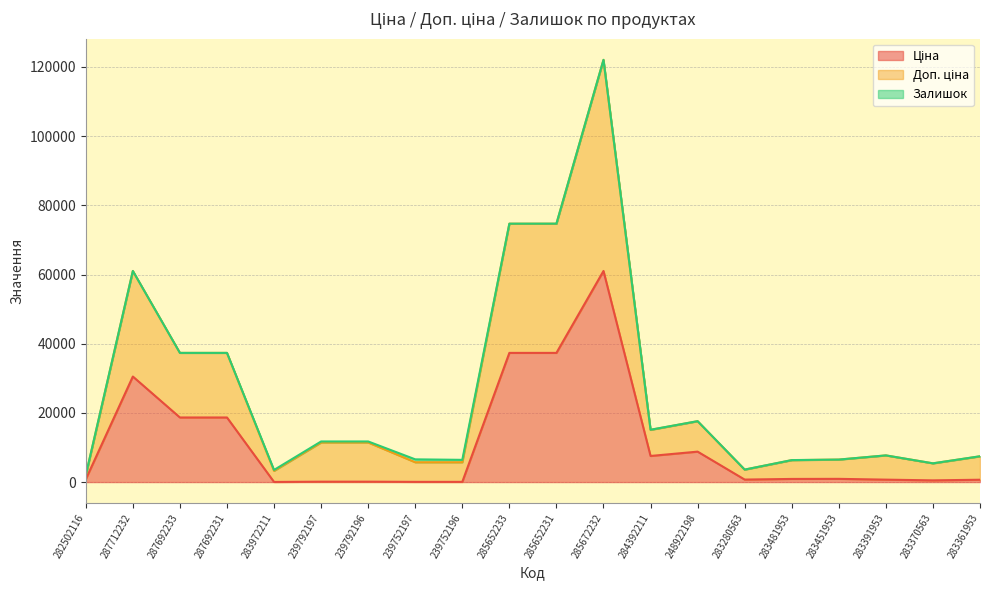

What is the spread (max minus min) of values at 248922198?

8808.6